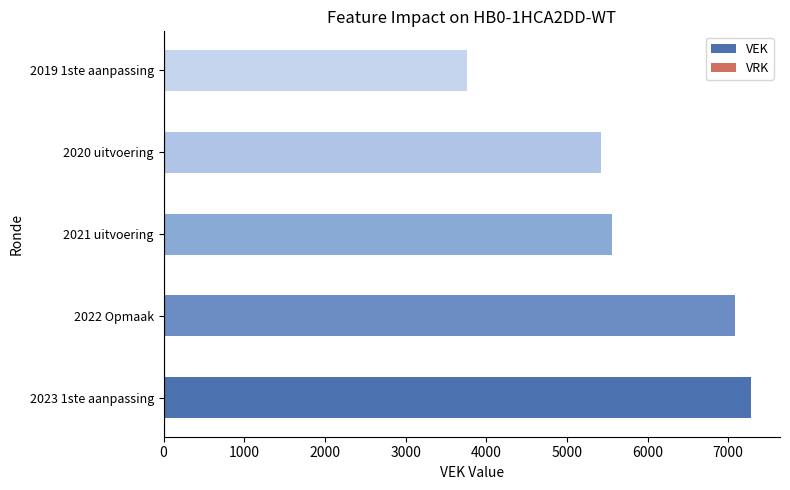

Which label corresponds to the smallest value in the chart?

2019 1ste aanpassing